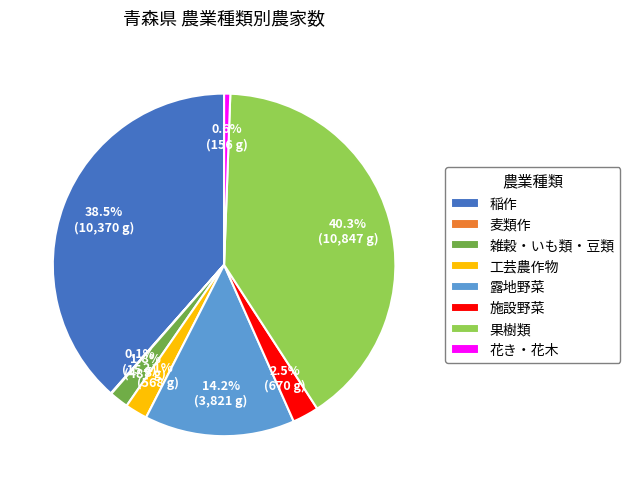

What is the largest slice in the pie chart?

果樹類